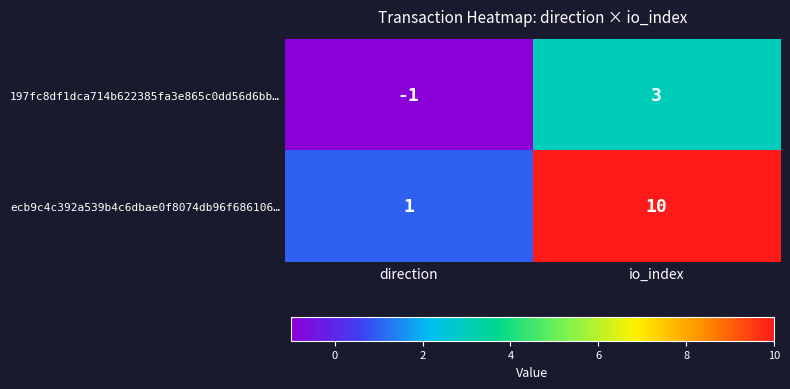

What is the average value of the ecb9c4c392a539b4c6dbae0f8074db96f686106… series?

6